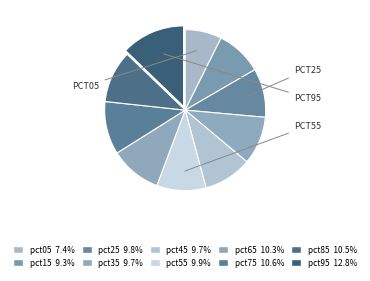

Does pct05 account for over 50% of the chart?

No